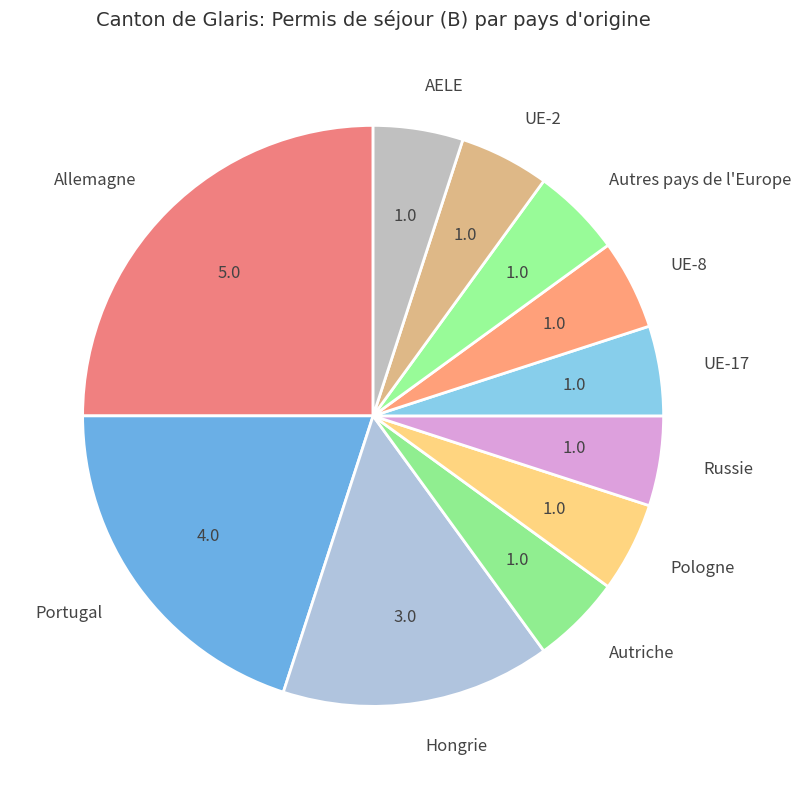

True or false: UE-8 accounts for 5% of the total.

True